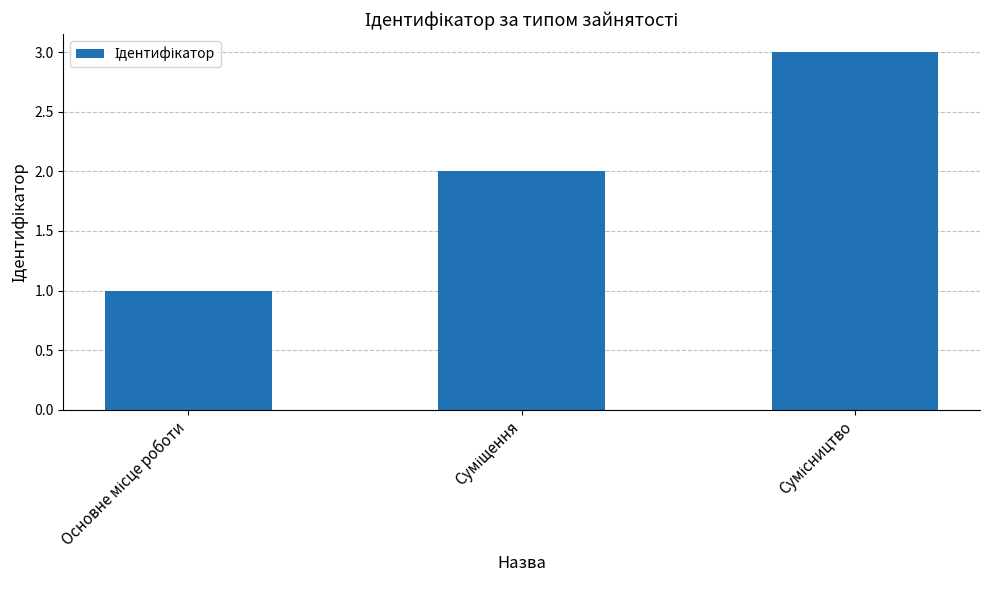

What is the maximum value shown in the chart?

3